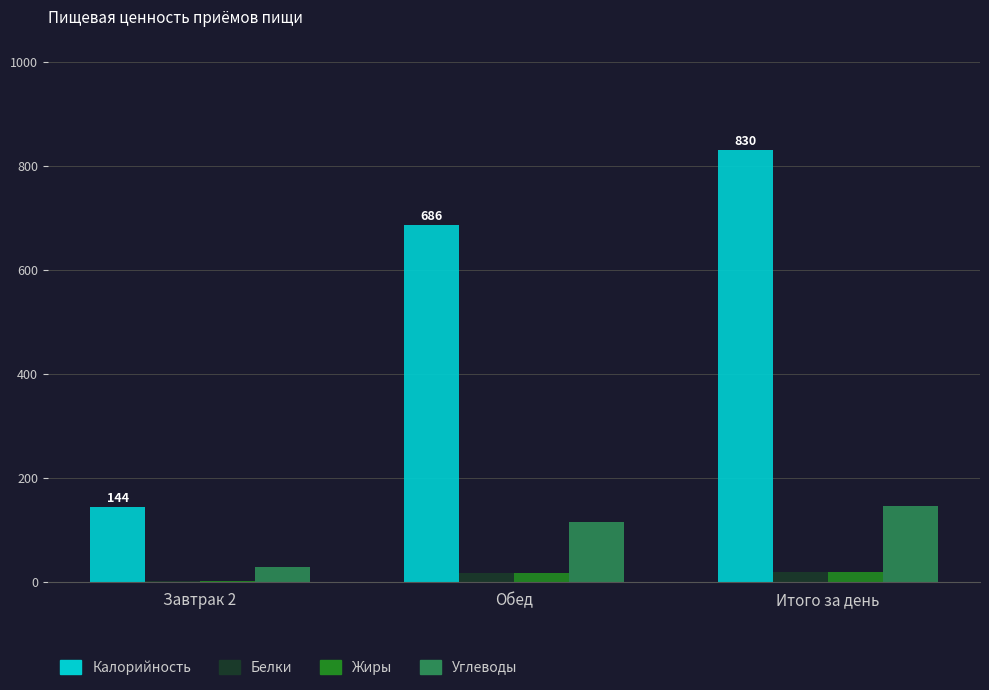

Count the number of data series in this chart.

4